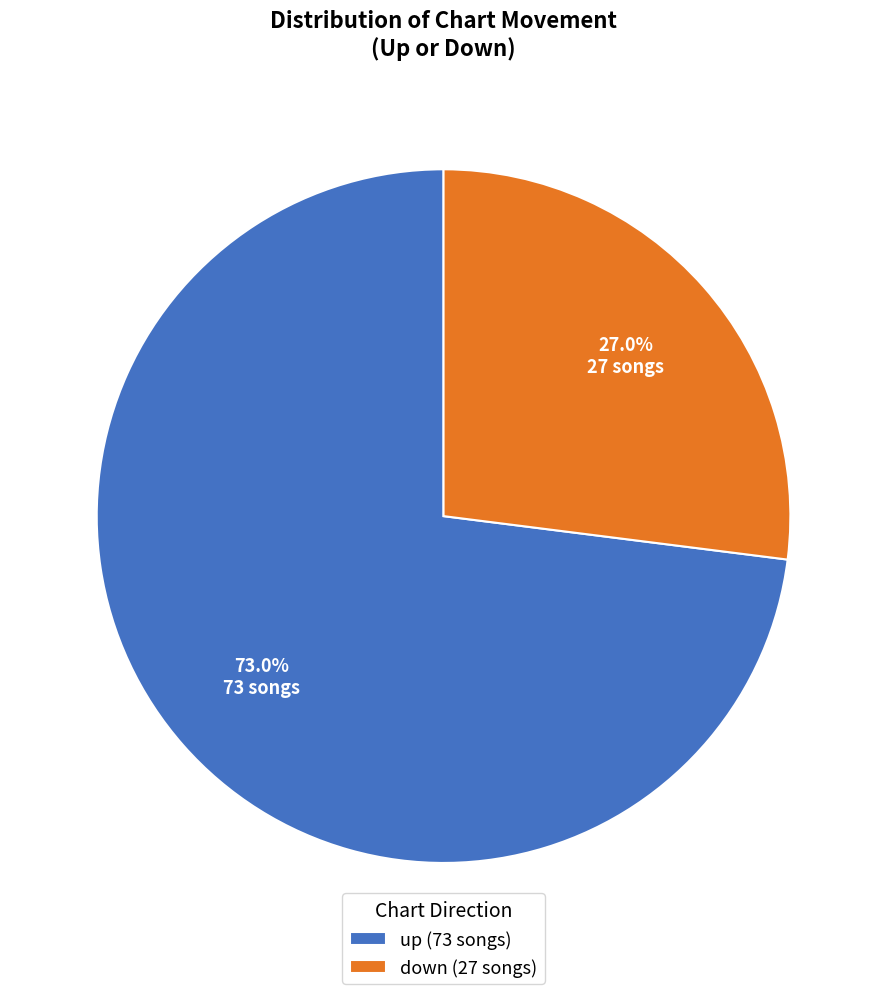

Which slice is the largest?

up